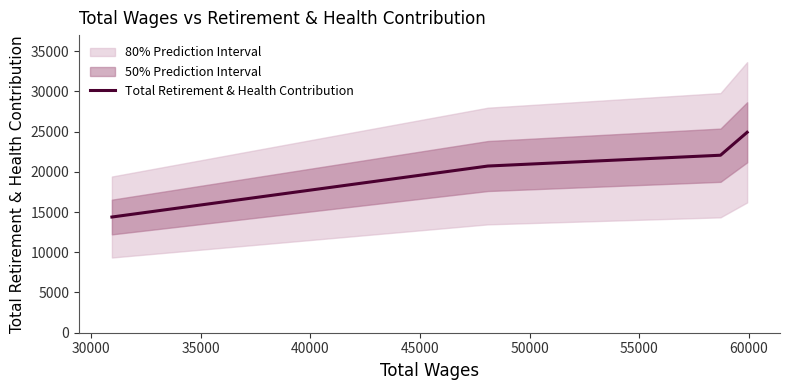

What is the average value?

20518